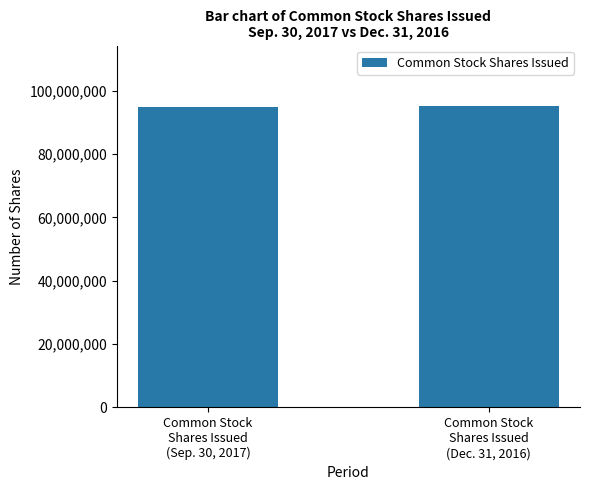

List the labels in order of value, smallest first.

Common Stock
Shares Issued
(Sep. 30, 2017), Common Stock
Shares Issued
(Dec. 31, 2016)